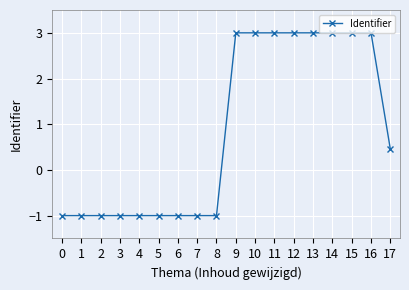

How many values are below zero?

9